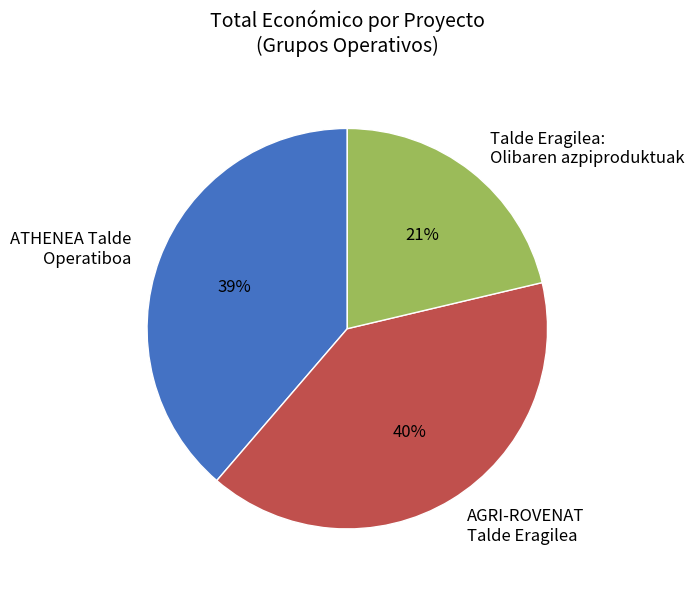

Rank the categories by value from highest to lowest.

AGRI-ROVENAT Talde Eragilea, ATHENEA Talde Operatiboa, Talde Eragilea: Olibaren azpiproduktuak